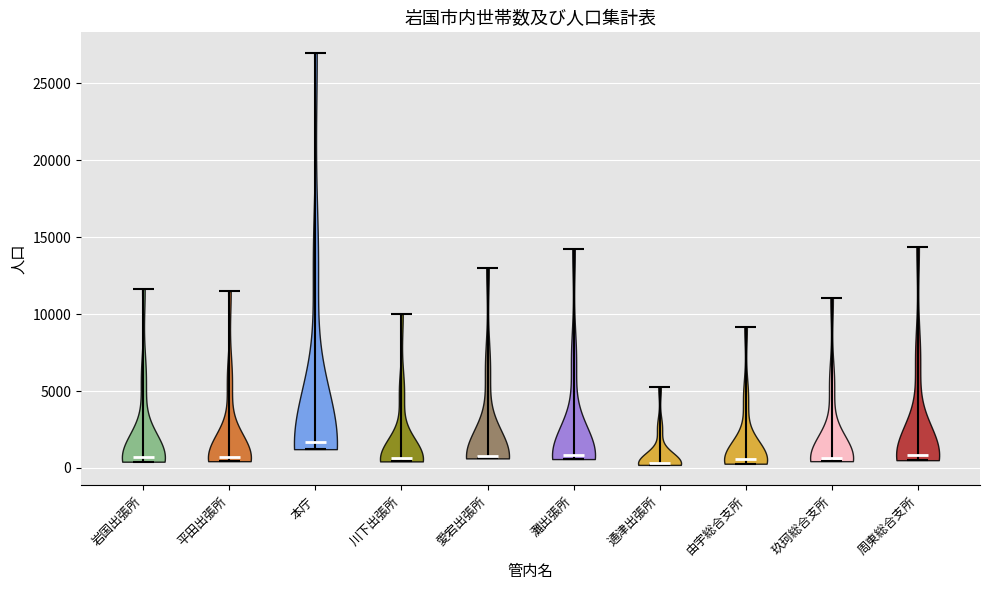

Which violin has the highest median line?

本庁